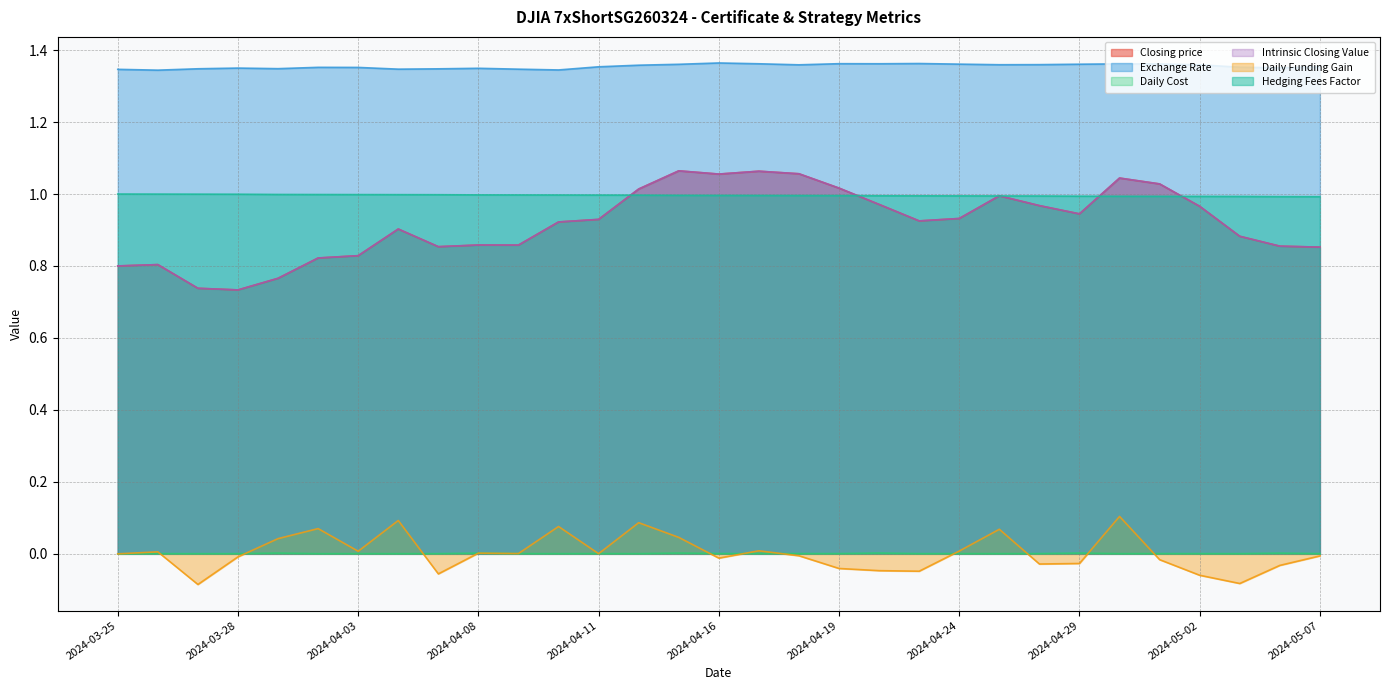

Which series has the largest total across all categories?

Exchange Rate